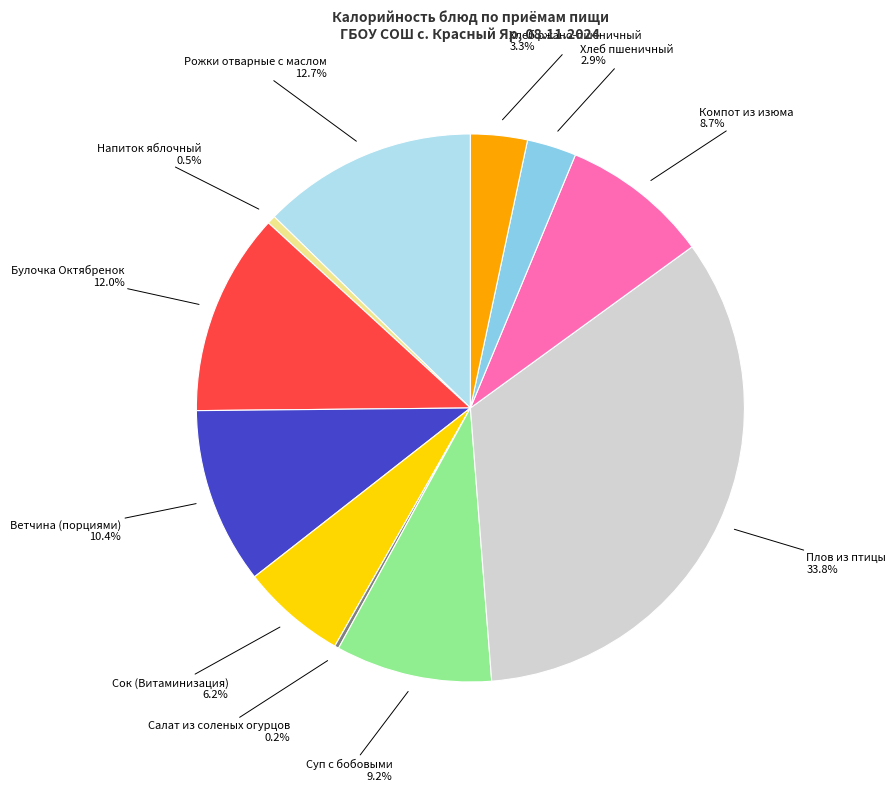

Which has a higher value, Напиток яблочный or Хлеб ржано-пшеничный?

Хлеб ржано-пшеничный